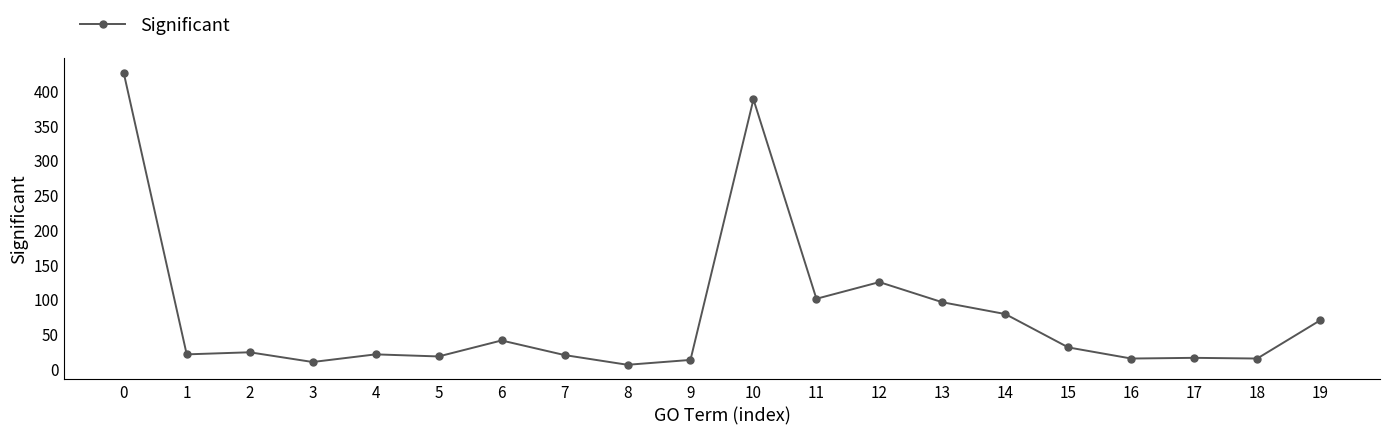

What is the sum of the values at 8 and 2?

30